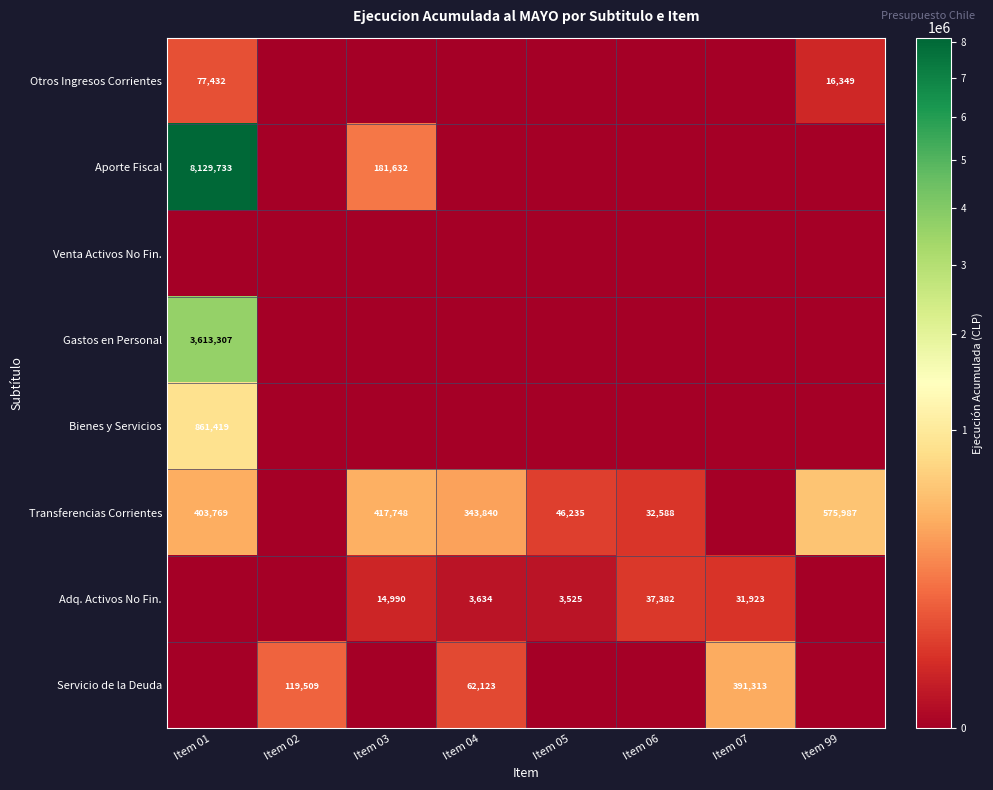

Is it true that Servicio de la Deuda equals 25252 at Item 02?

False